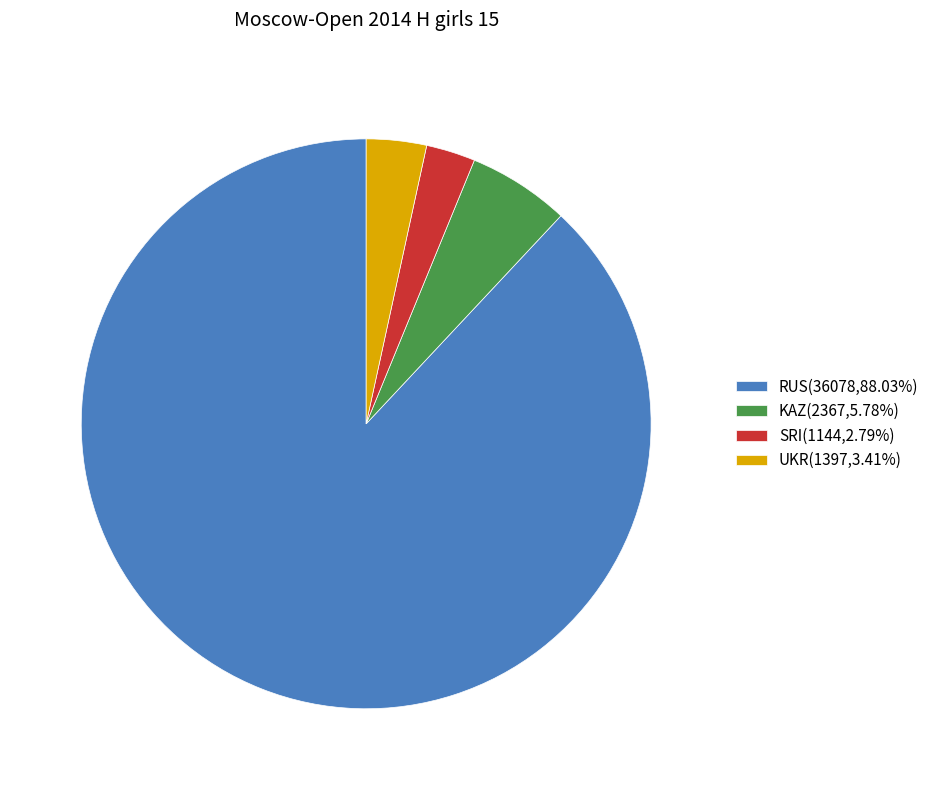

Is there any slice that represents more than half of the pie?

Yes